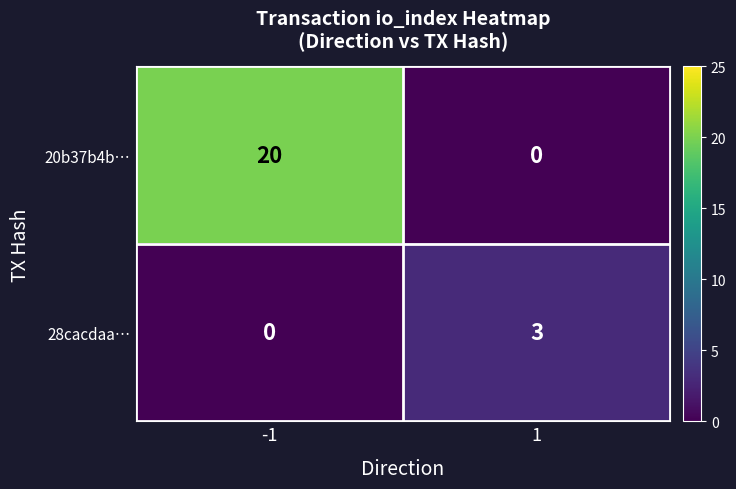

What is the total value across all series at 1?

3